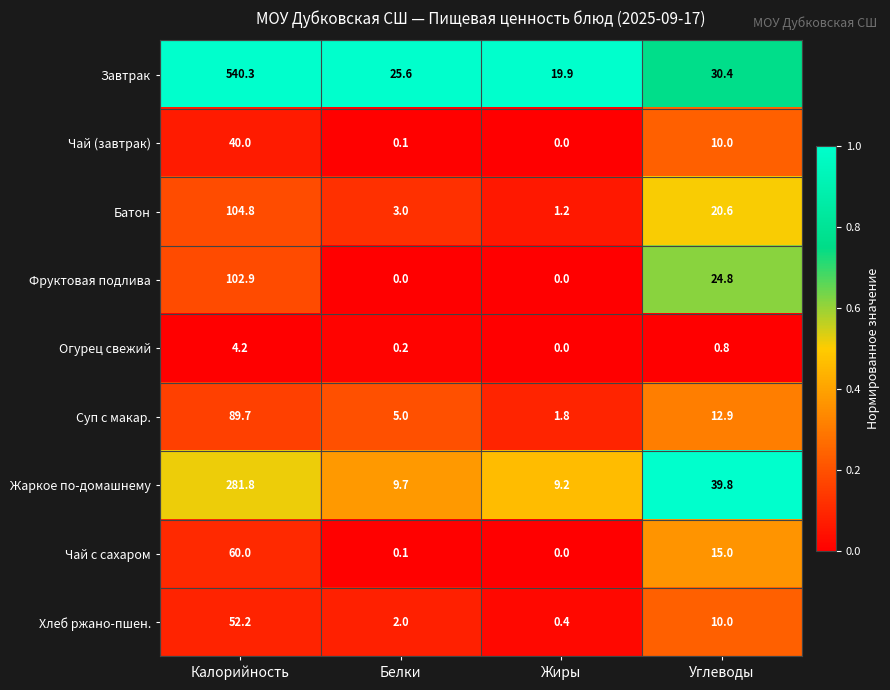

Is the value of Суп с макар. at Жиры greater than the value of Хлеб ржано-пшен. at Белки?

No